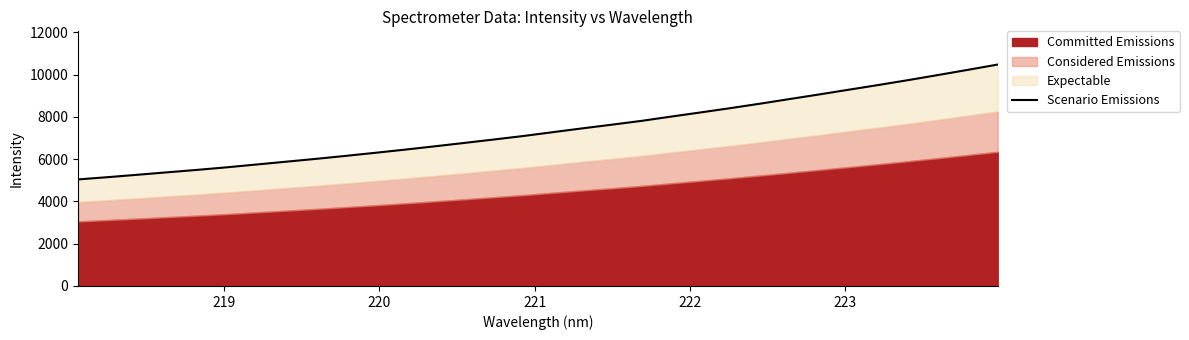

How many lines are shown in the chart?

1